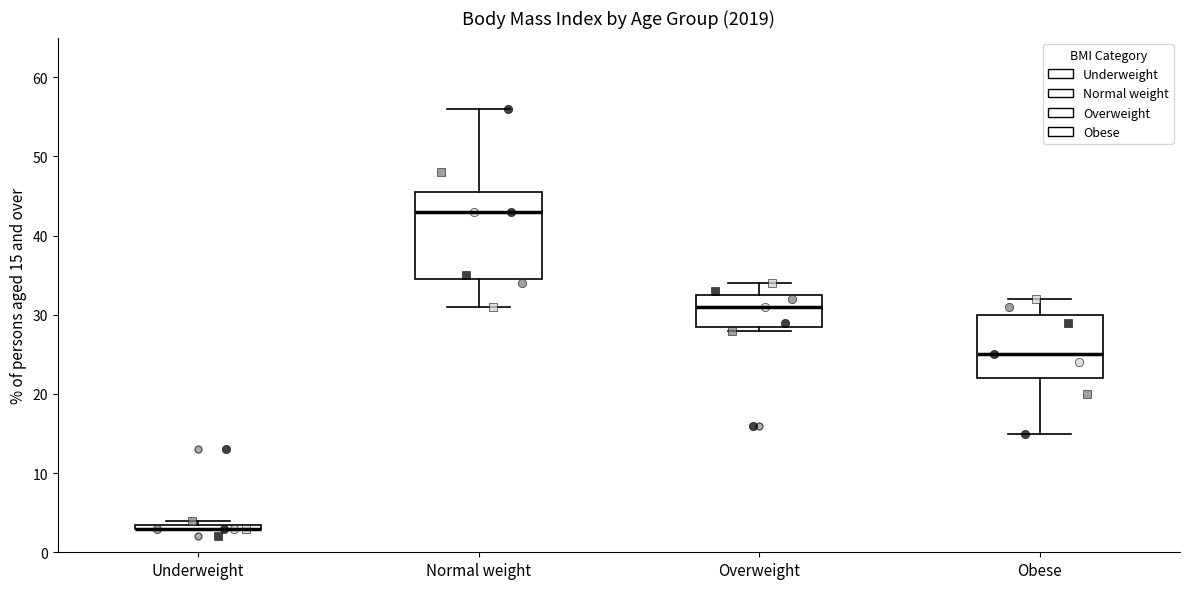

Where is the upper edge of the box for Underweight on the y-axis? The values are not printed on the chart, so give them approximately, as read against the axis.

4